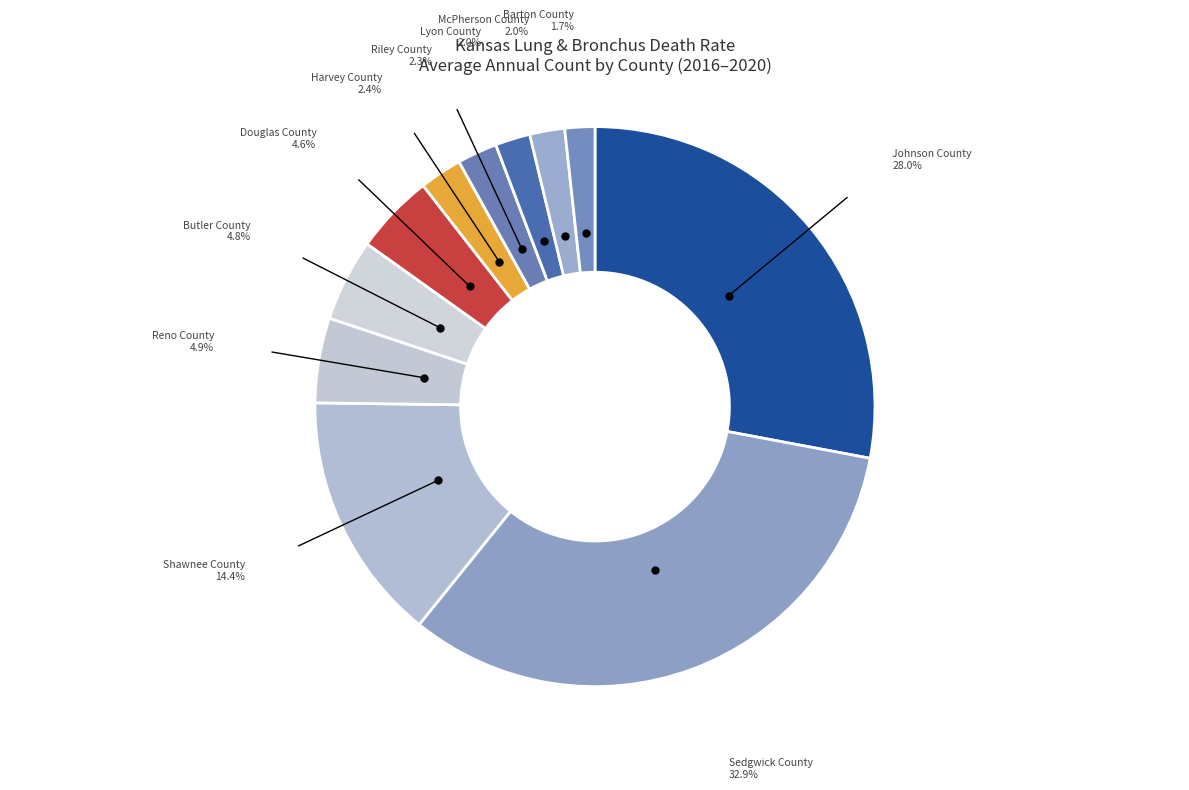

Count the number of slices in the pie.

11